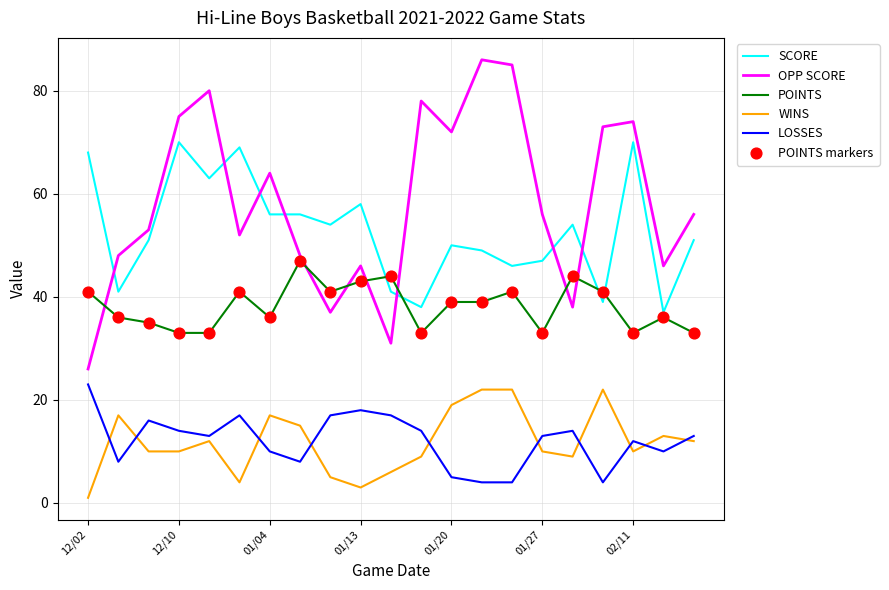

Which series has the largest range (max minus min)?

OPP SCORE